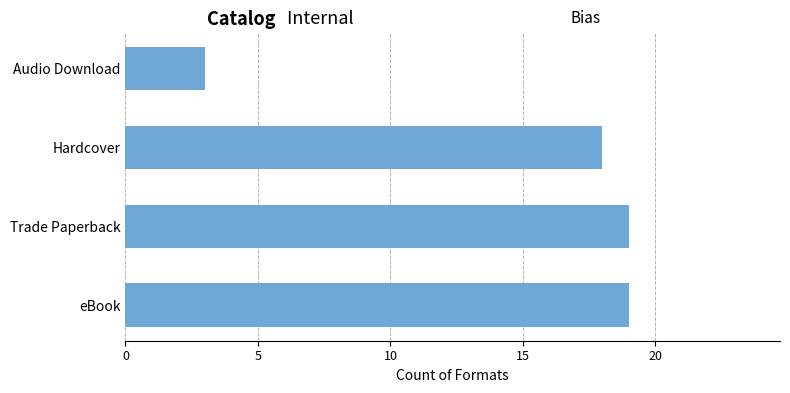

At which label is the value closest to 11?

Hardcover